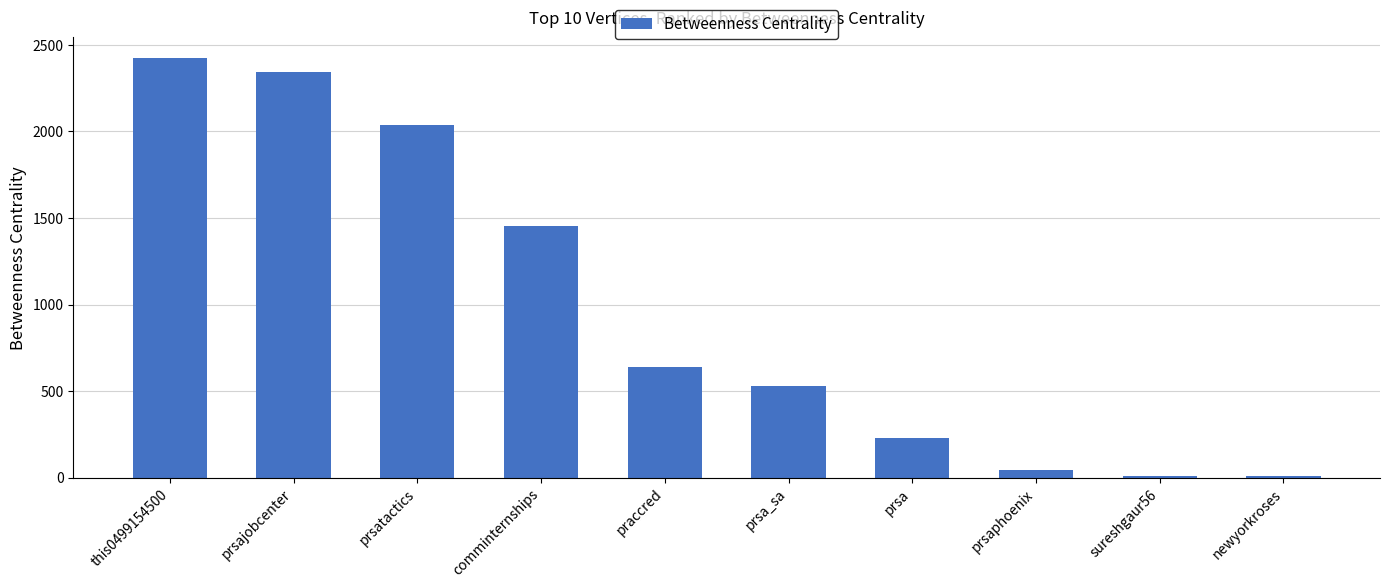

Approximately how many times larger is the value at prsatactics compared to prsaphoenix?

44.3